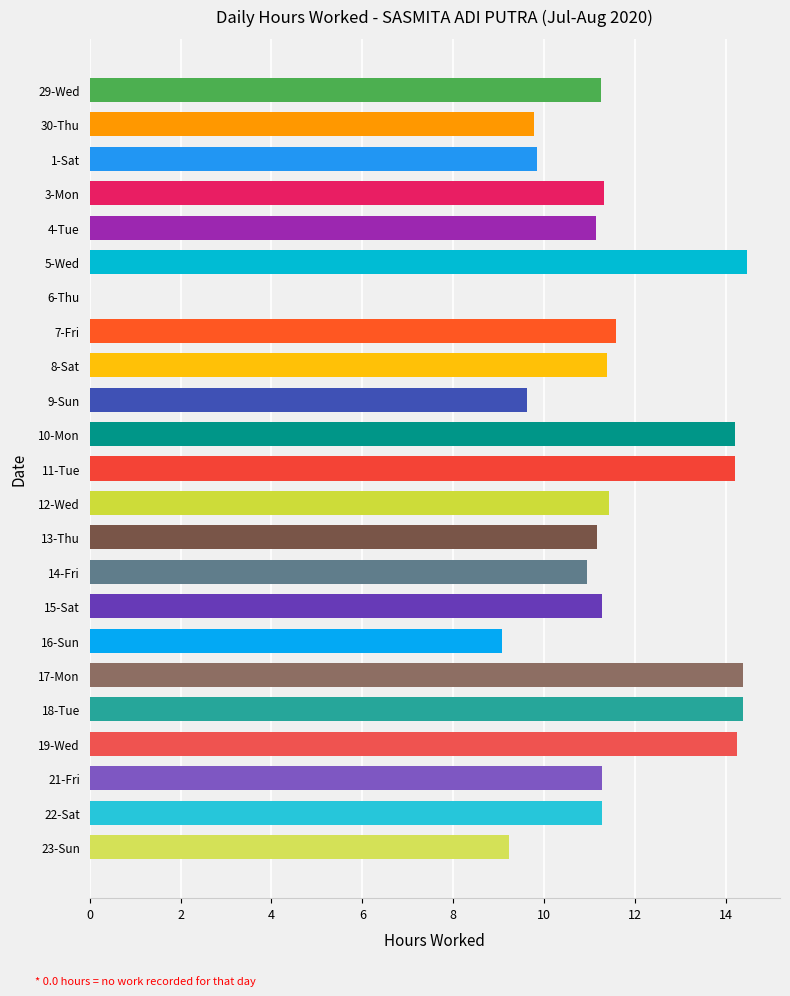

How many data points does each series have?

23